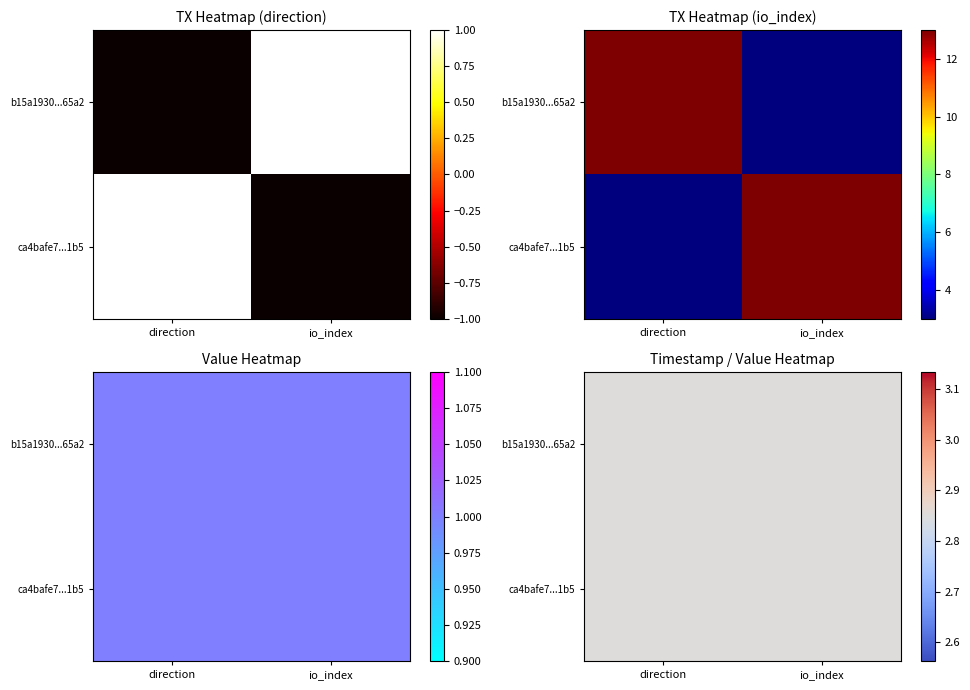

How many values in the ca4bafe72e2e2fbf93ee6f71763ba5a4d9651b5 series are below 3?

1